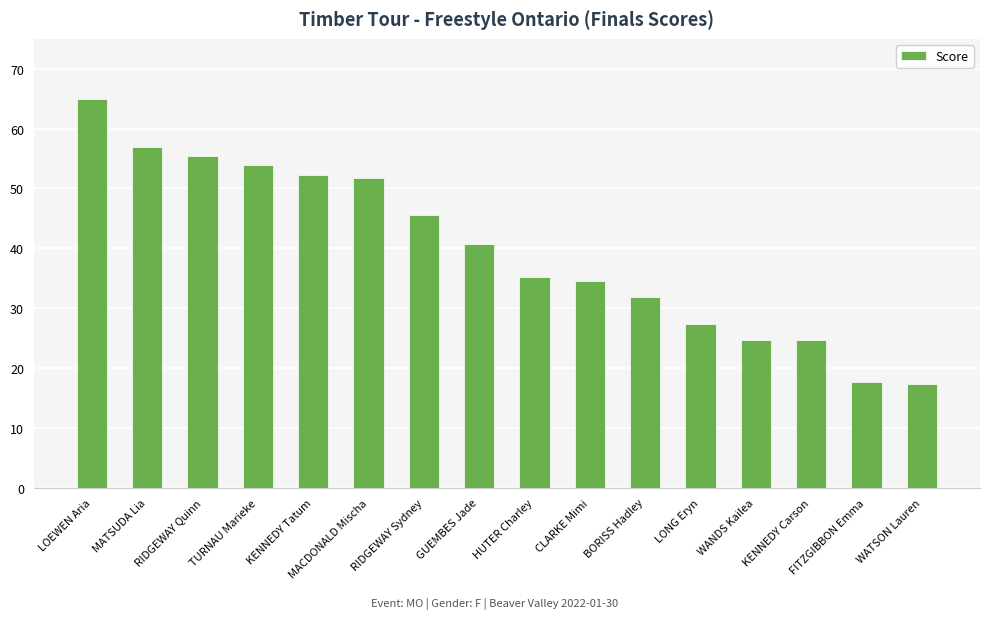

The value at LOEWEN Aria is 65.0. True or false?

True